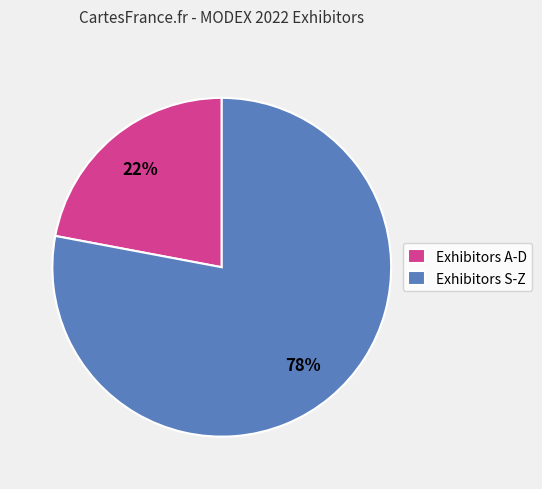

The Exhibitors A-D slice represents 22% of the pie. True or false?

True